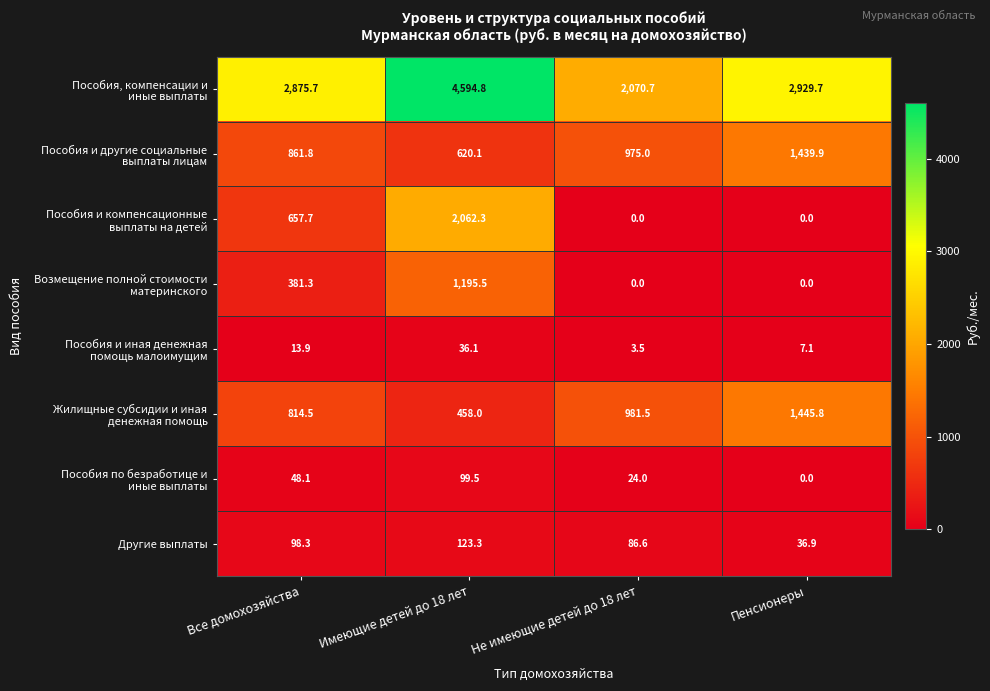

What is the sum of all Другие выплаты values?

345.1